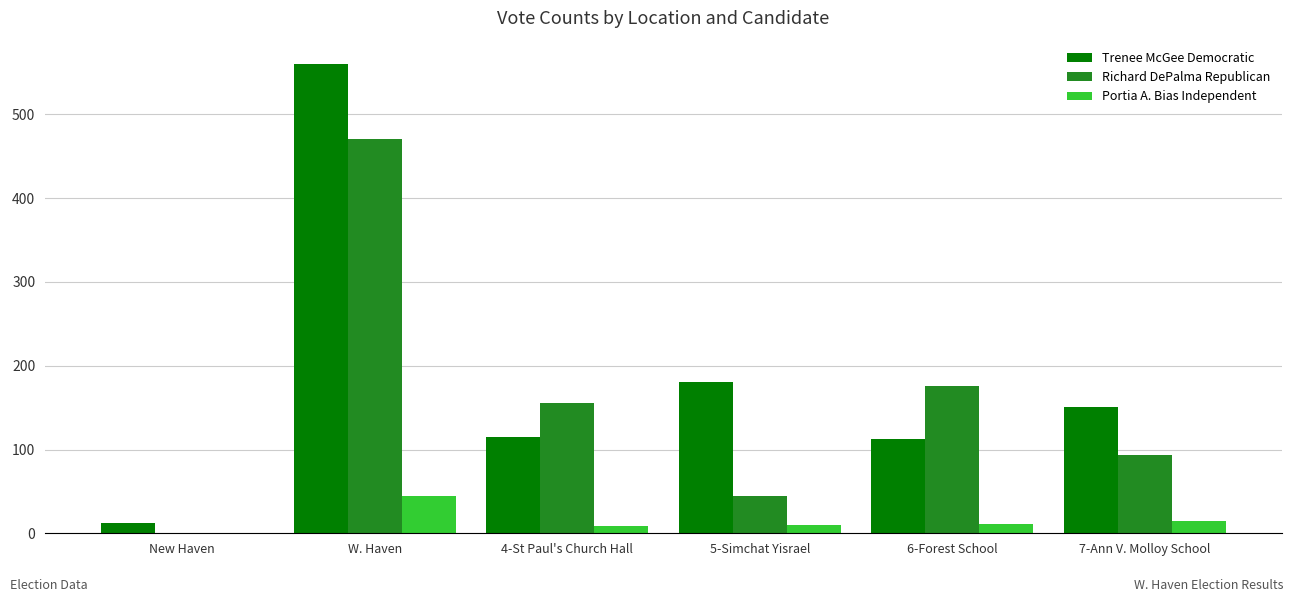

At which category is the sum across all series the highest?

W. Haven